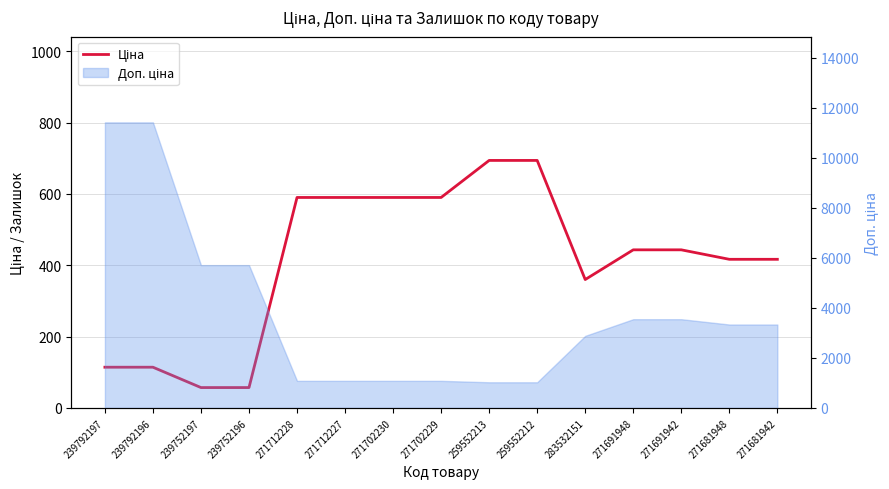

Count the number of values greater than 443.

8